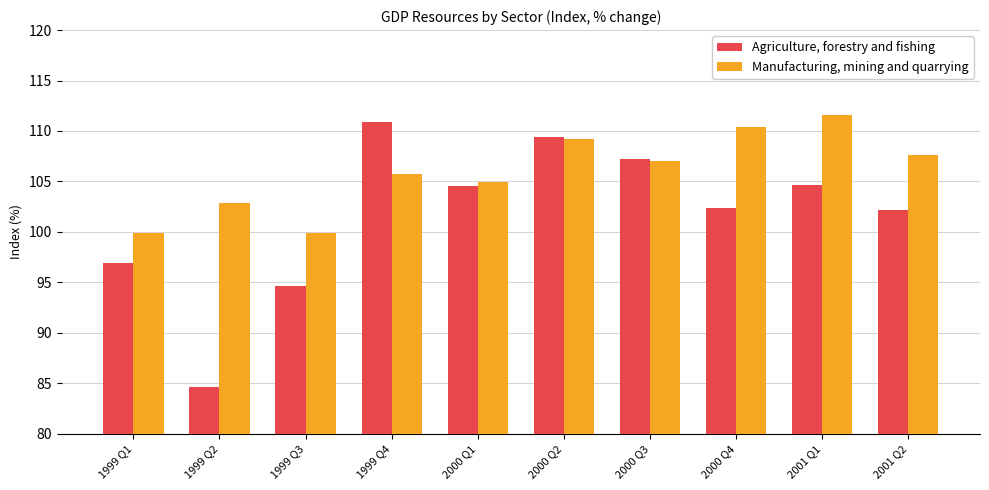

What is the sum of all Agriculture, forestry and fishing values?

1017.5